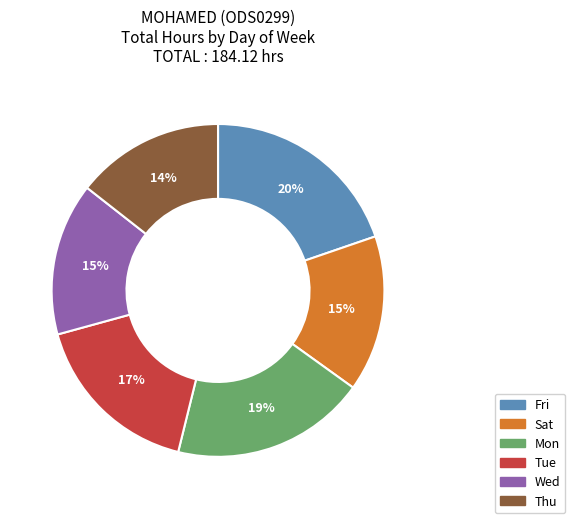

Does Tue account for over 50% of the chart?

No